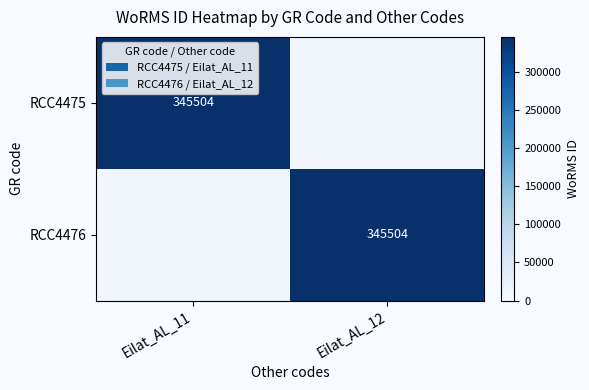

True or false: RCC4476 has a value of 345504 at Eilat_AL_12.

True